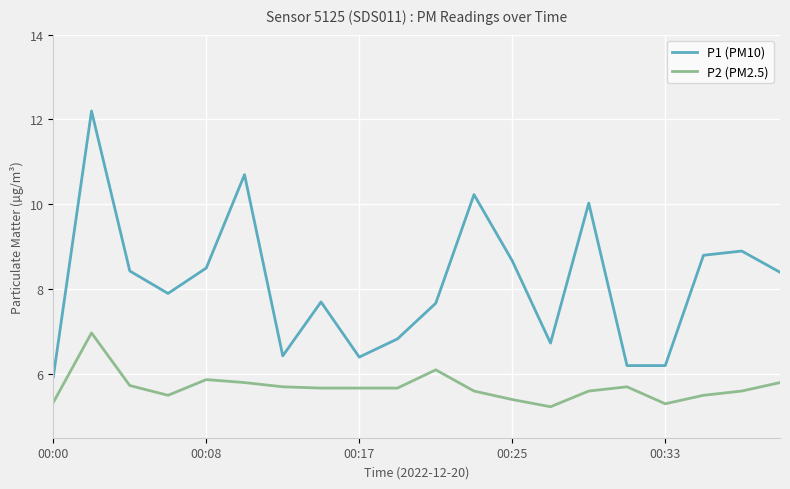

List the series in order of their overall mean, lowest first.

P2 (PM2.5), P1 (PM10)